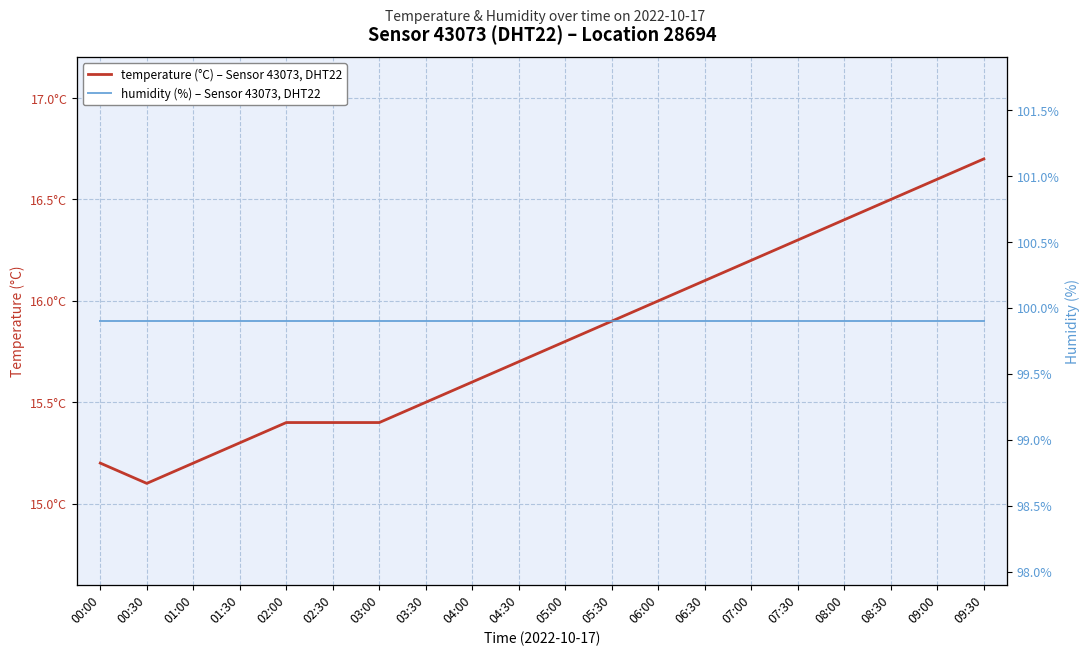

What is the label of the 17th point from the right?

01:30